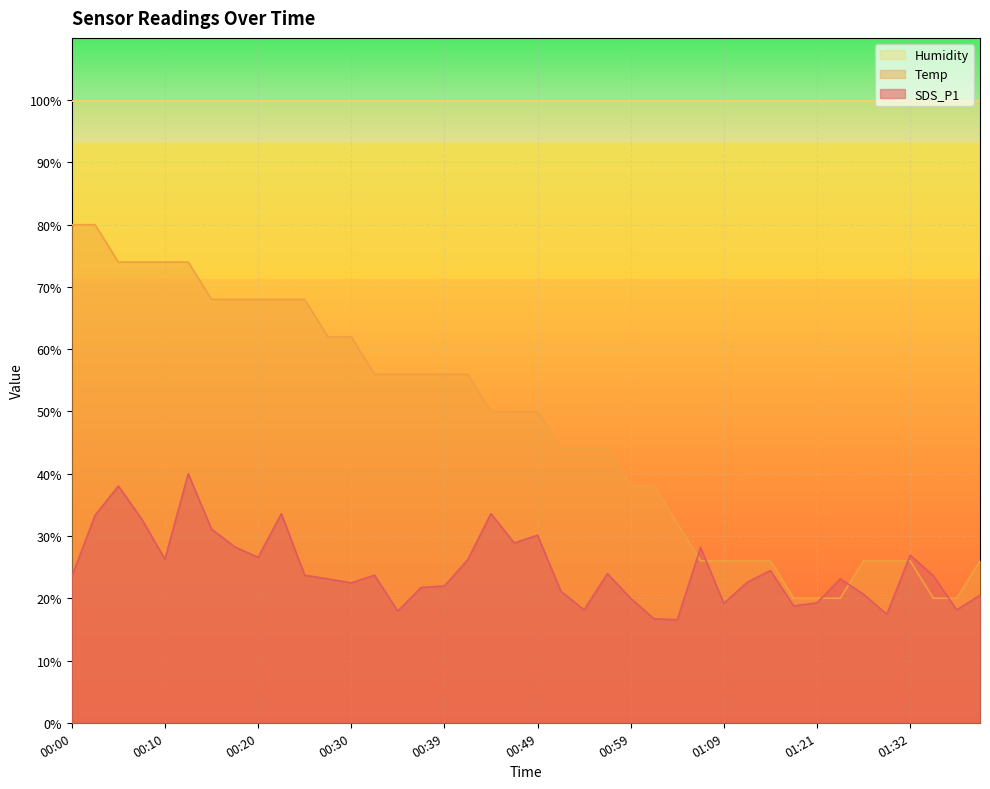

How many times do Temp and SDS_P1 cross each other?

6